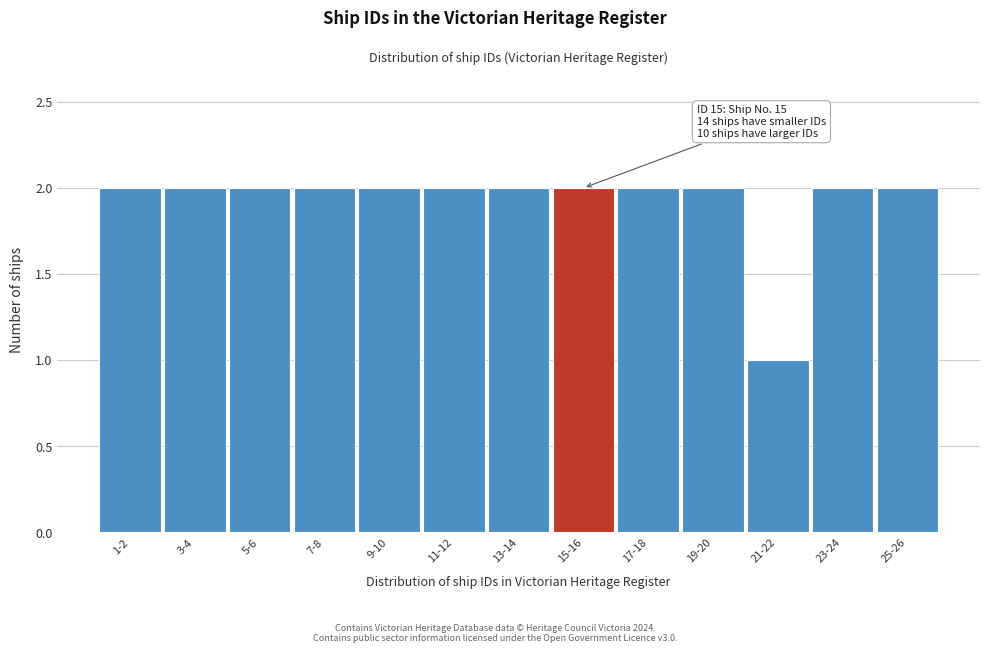

Reading left to right, what are all the values shown in this chart?

1-2=2	3-4=2	5-6=2	7-8=2	9-10=2	11-12=2	13-14=2	15-16=2	17-18=2	19-20=2	21-22=1	23-24=2	25-26=2